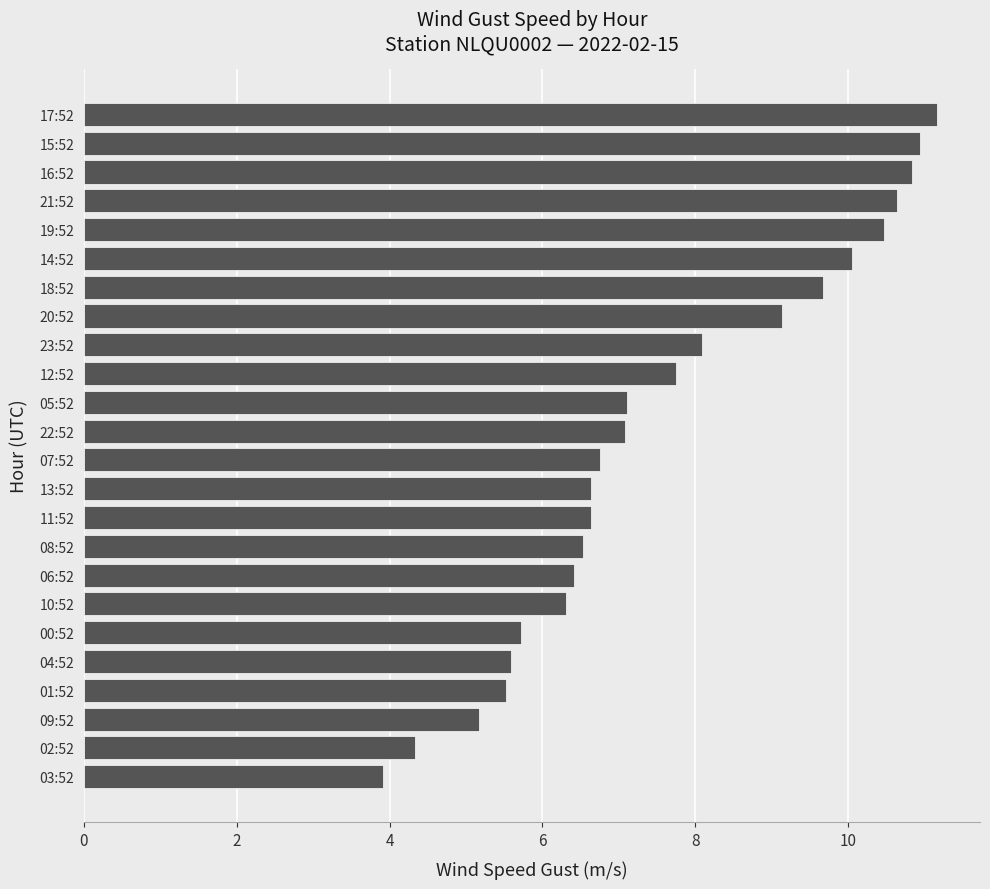

The value at 14:52 is 14.2. True or false?

False